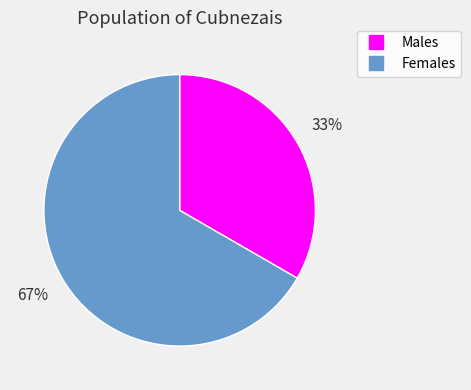

To the nearest percent, what is the average slice percentage?

50%